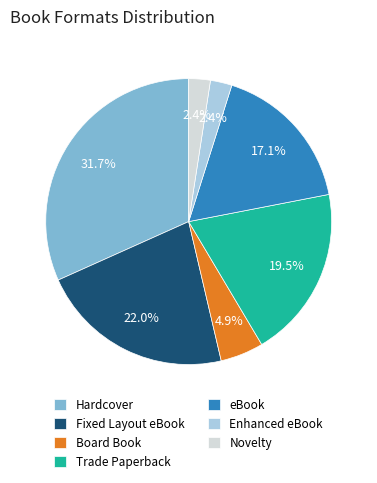

What is the largest slice in the pie chart?

Hardcover